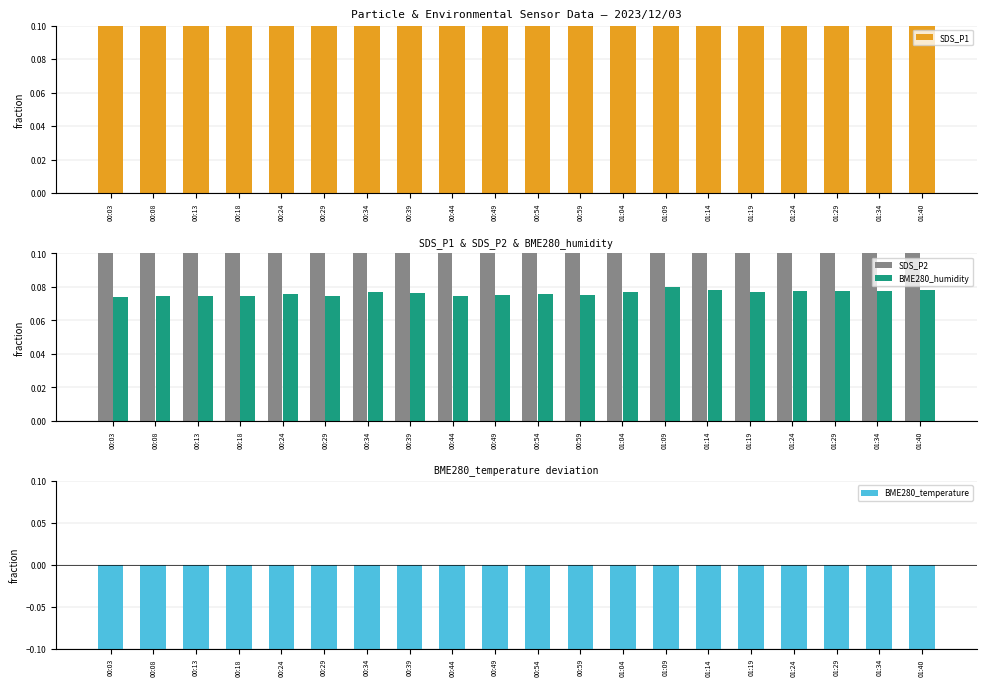

Which series has the largest range (max minus min)?

BME280_temperature